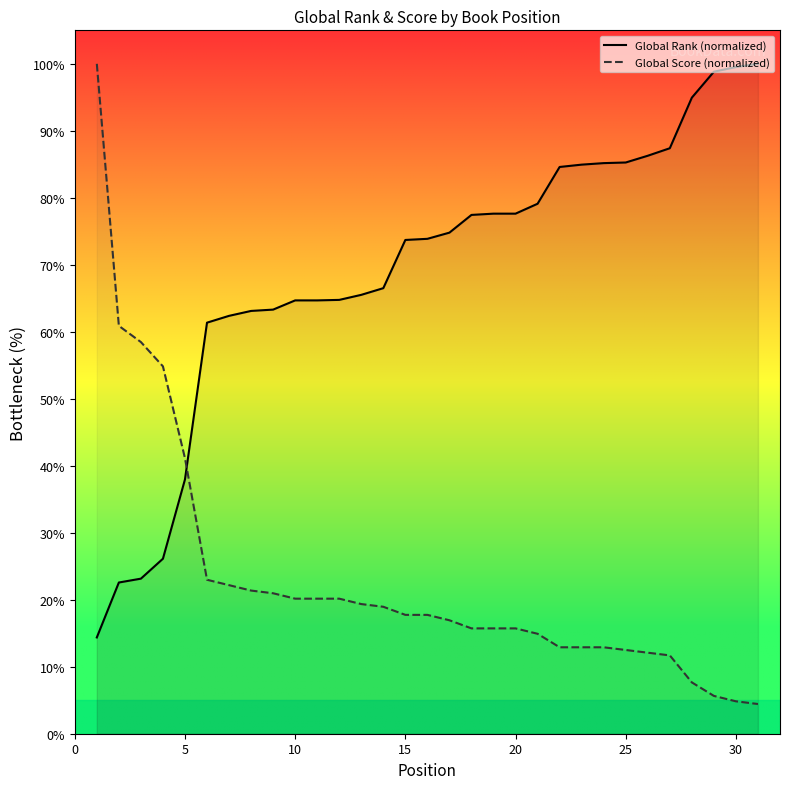

Which series ends up on top after the final intersection of Global Score (normalized) and Global Rank (normalized)?

Global Rank (normalized)